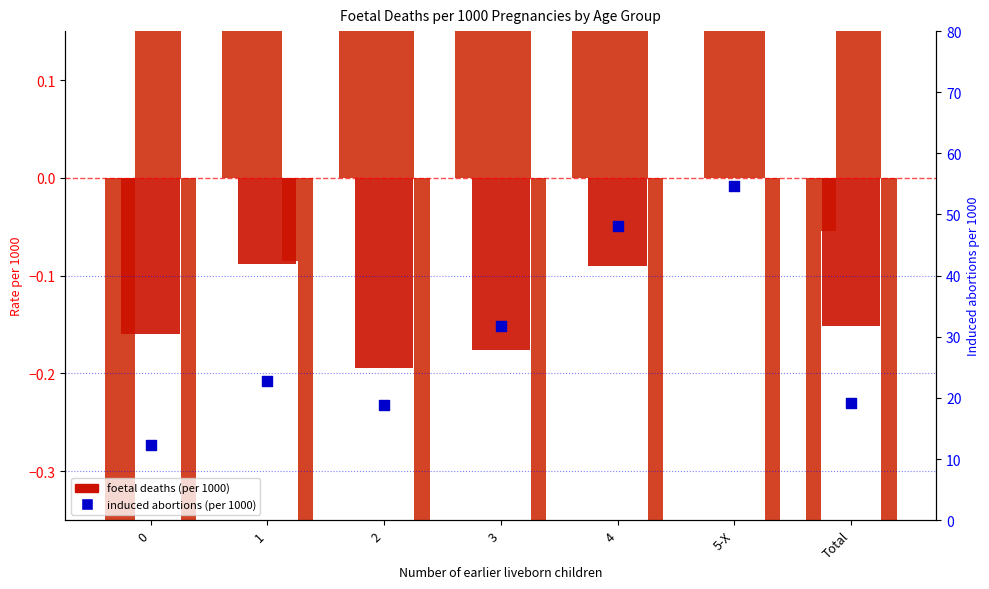

Which series has the largest Y range (max minus min)?

Induced abortions (Total)